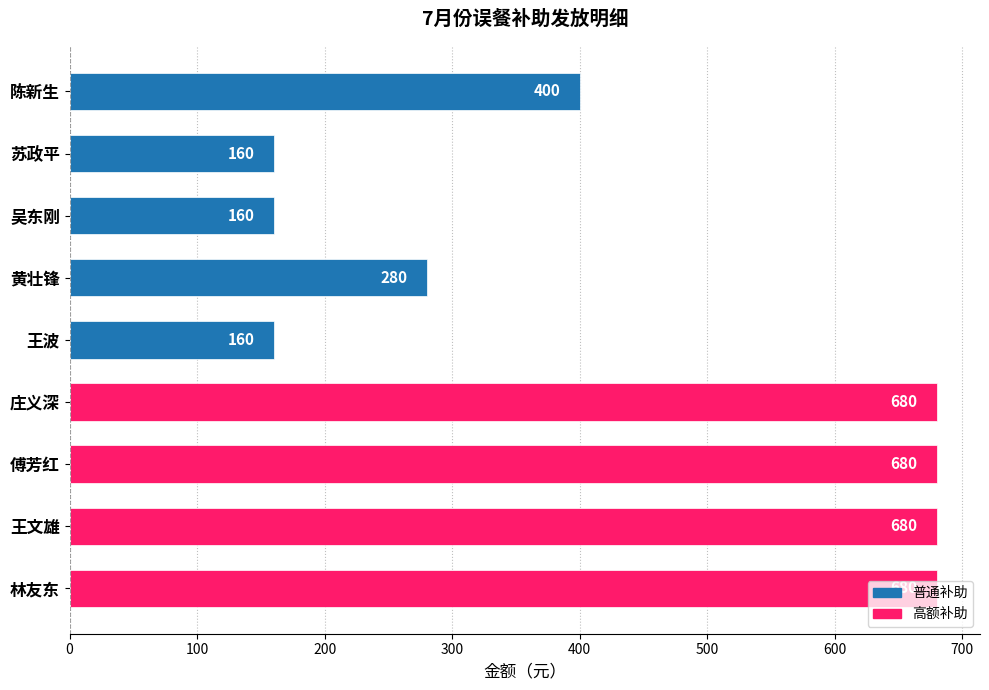

True or false: the data shows 680 at 傅芳红.

True